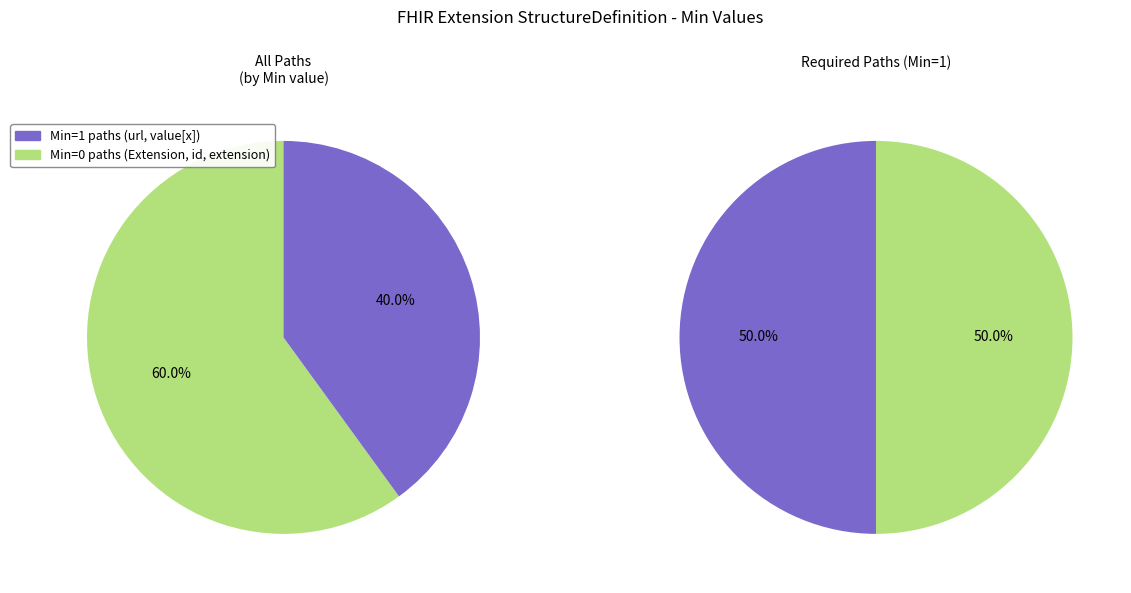

The Extension.id slice represents 0% of the pie. True or false?

True